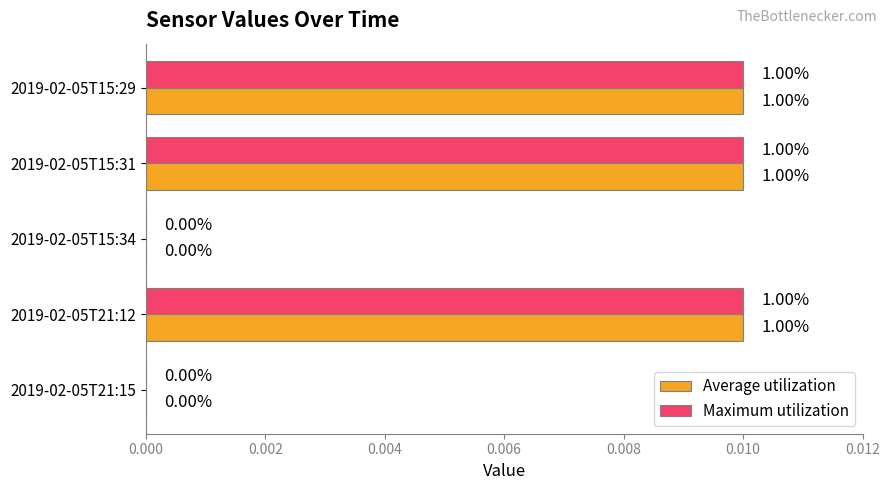

What are all the series names shown in the legend?

Average utilization, Maximum utilization